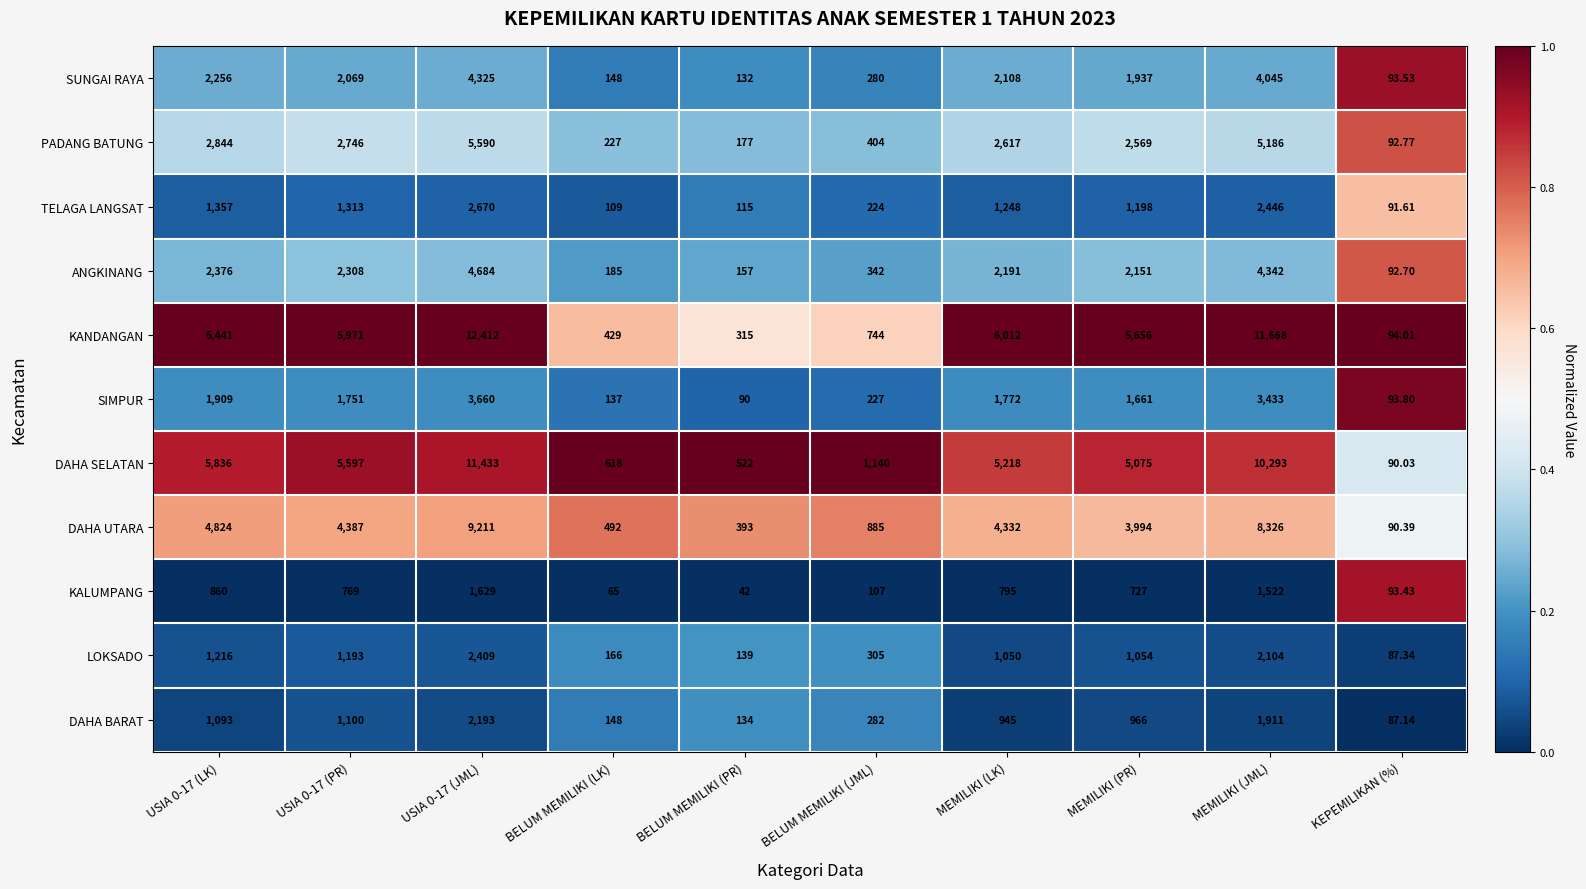

Which series changed the most between USIA 0-17 (PR) and KEPEMILIKAN (%)?

KANDANGAN